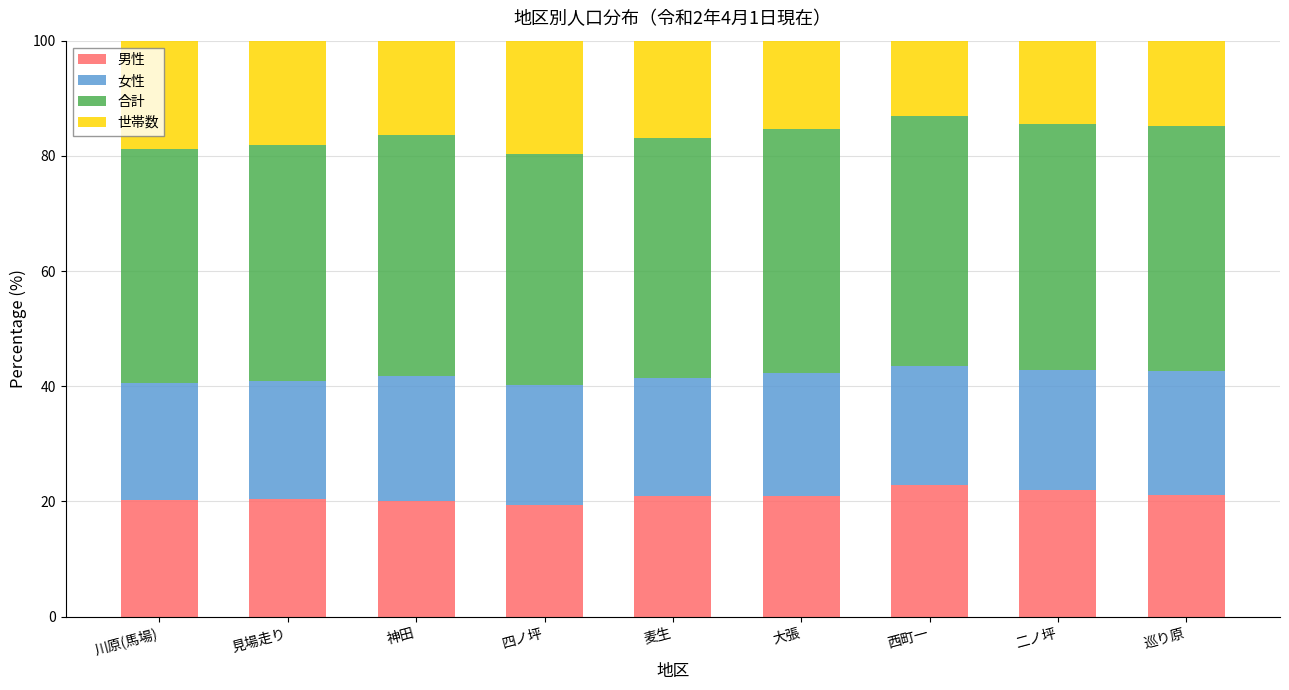

What is the difference between the maximum and second lowest values in the 男性 series?

2.7